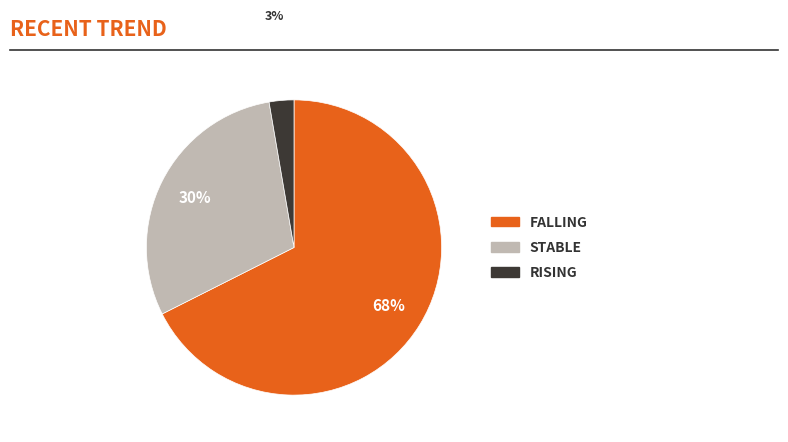

Does any single category account for the majority?

Yes